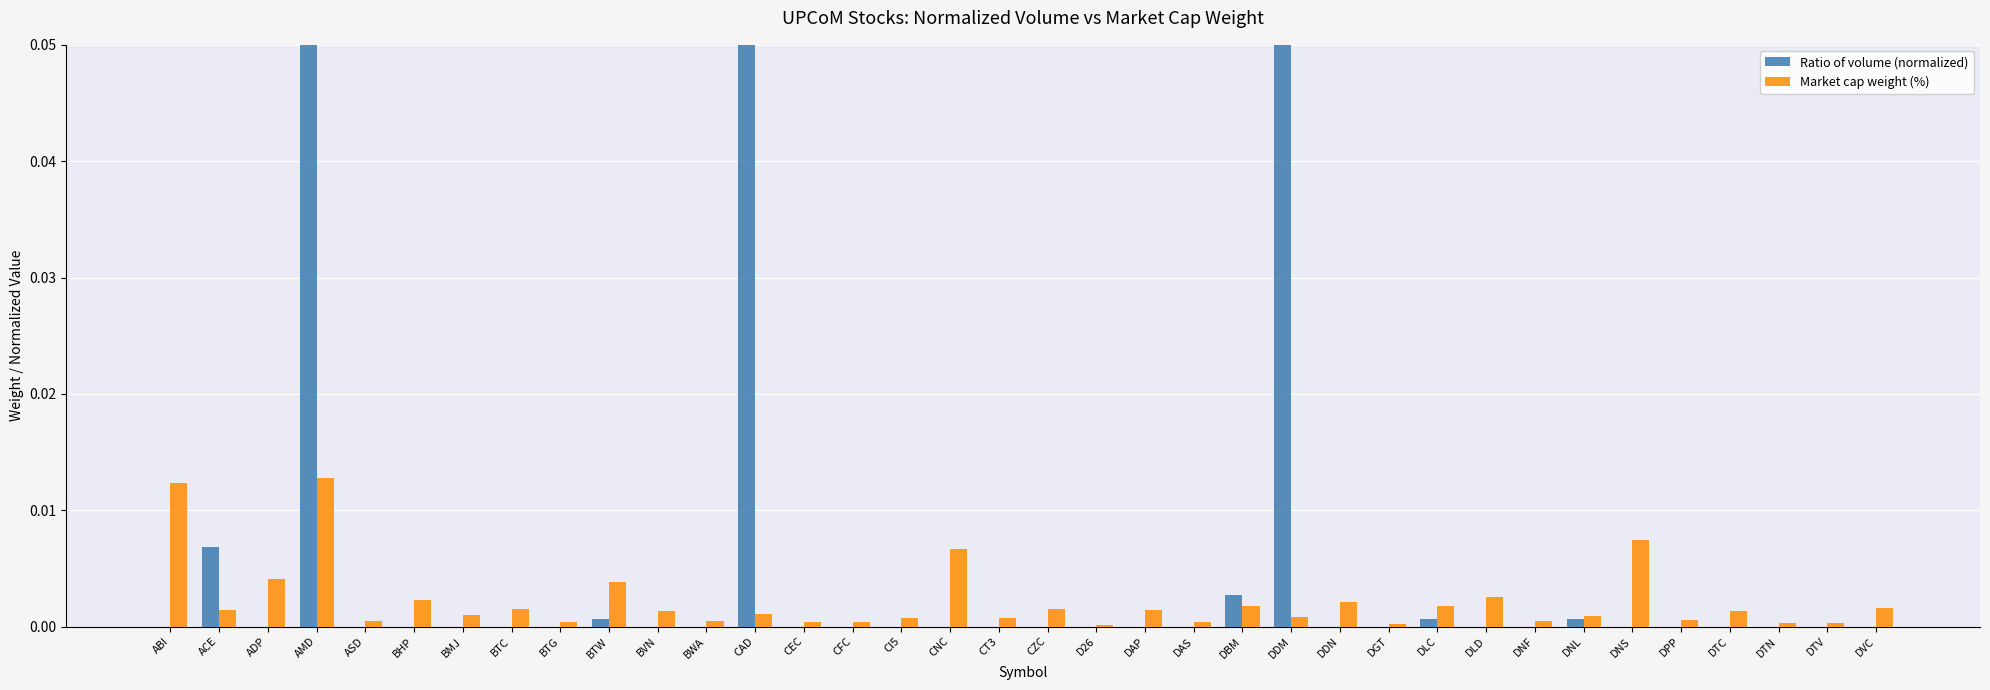

True or false: Market cap weight (%) has a value of 0.0 at ADP.

True